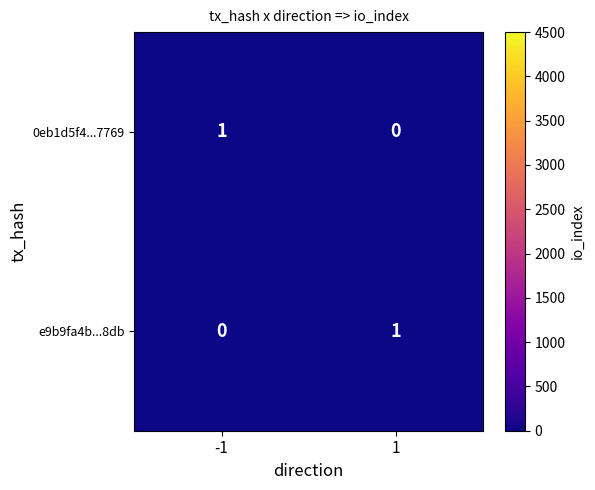

Is the value of e9b9fa4b...8db at 1 greater than the value of 0eb1d5f4...7769 at 1?

Yes